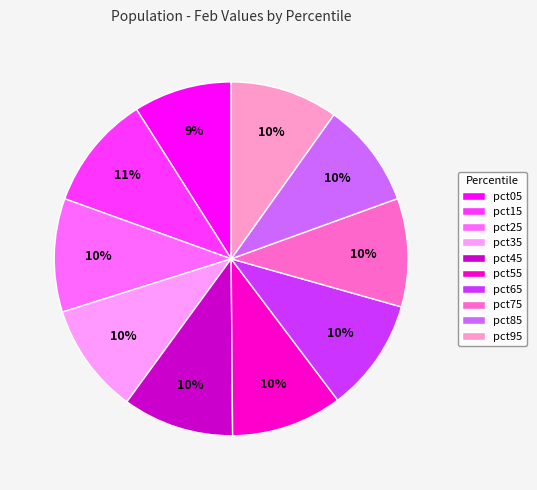

To the nearest percent, what is the difference between the largest and smallest slice percentages?

2%